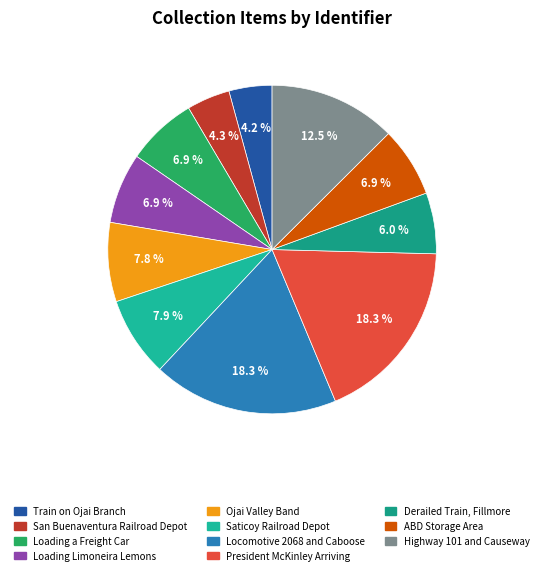

Which slice is the smallest?

Train on Ojai Branch